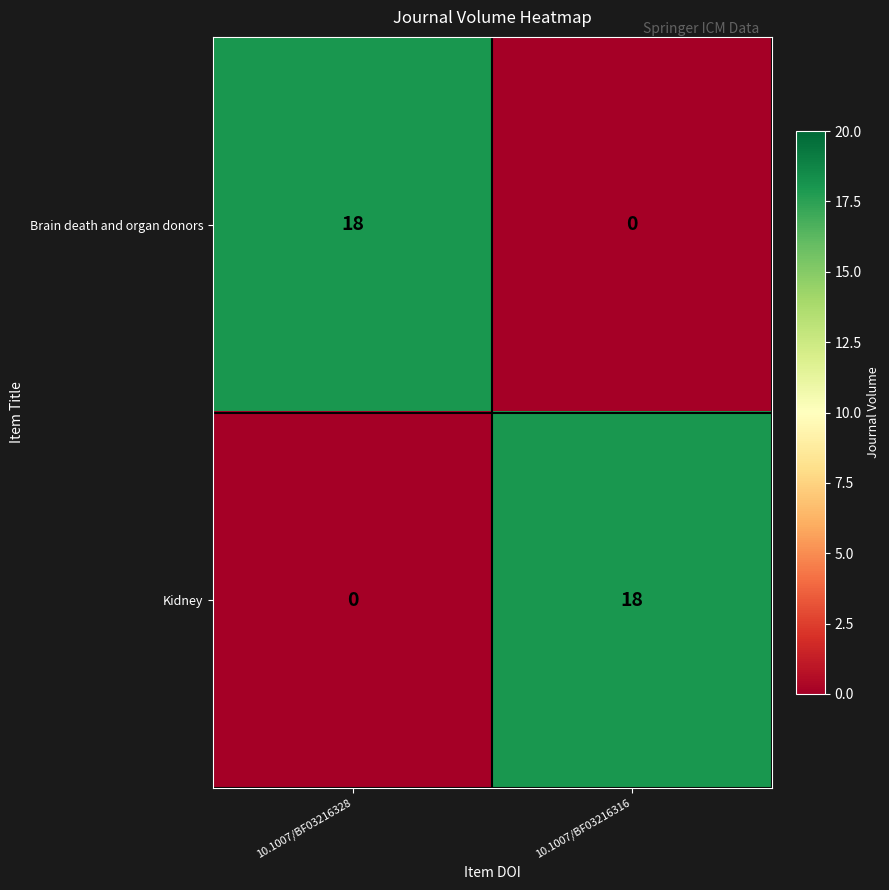

What is the maximum value for Brain death and organ donors?

18